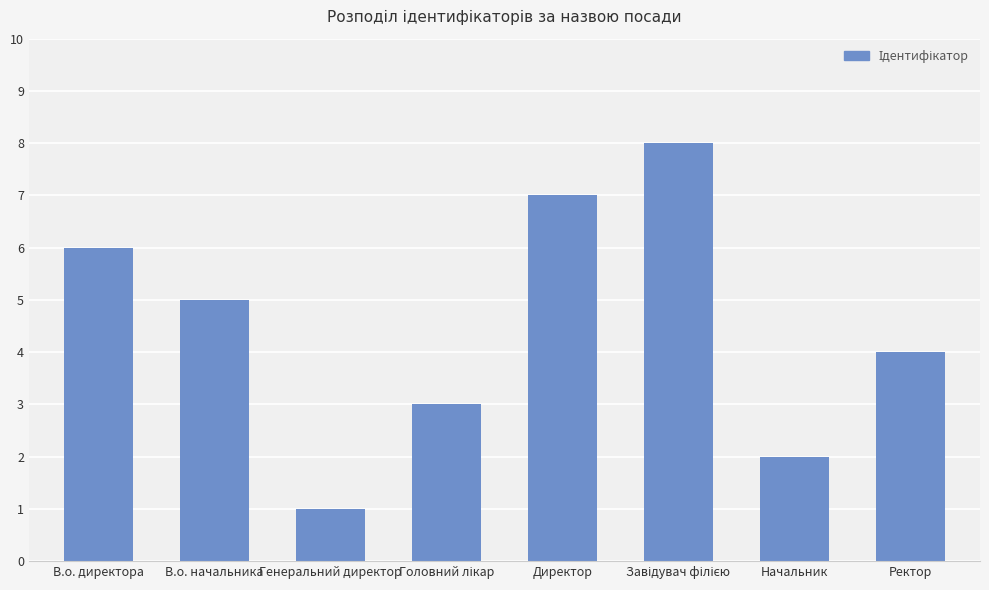

Which has a higher value, Начальник or В.о. директора?

В.о. директора